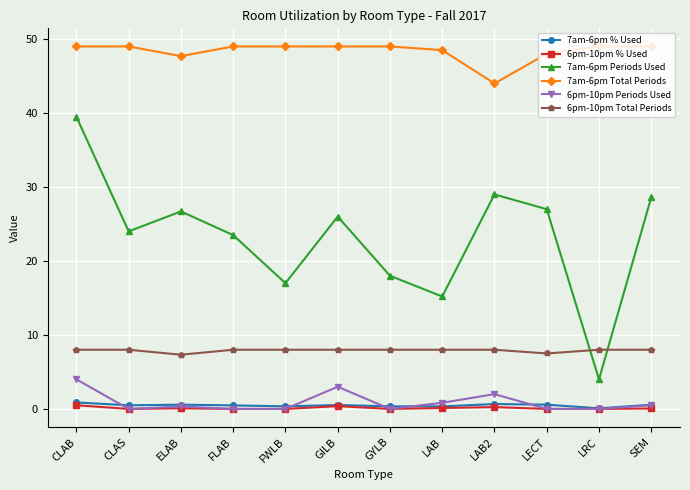

What is the highest value of the 7am-6pm Total Periods series?

49.0